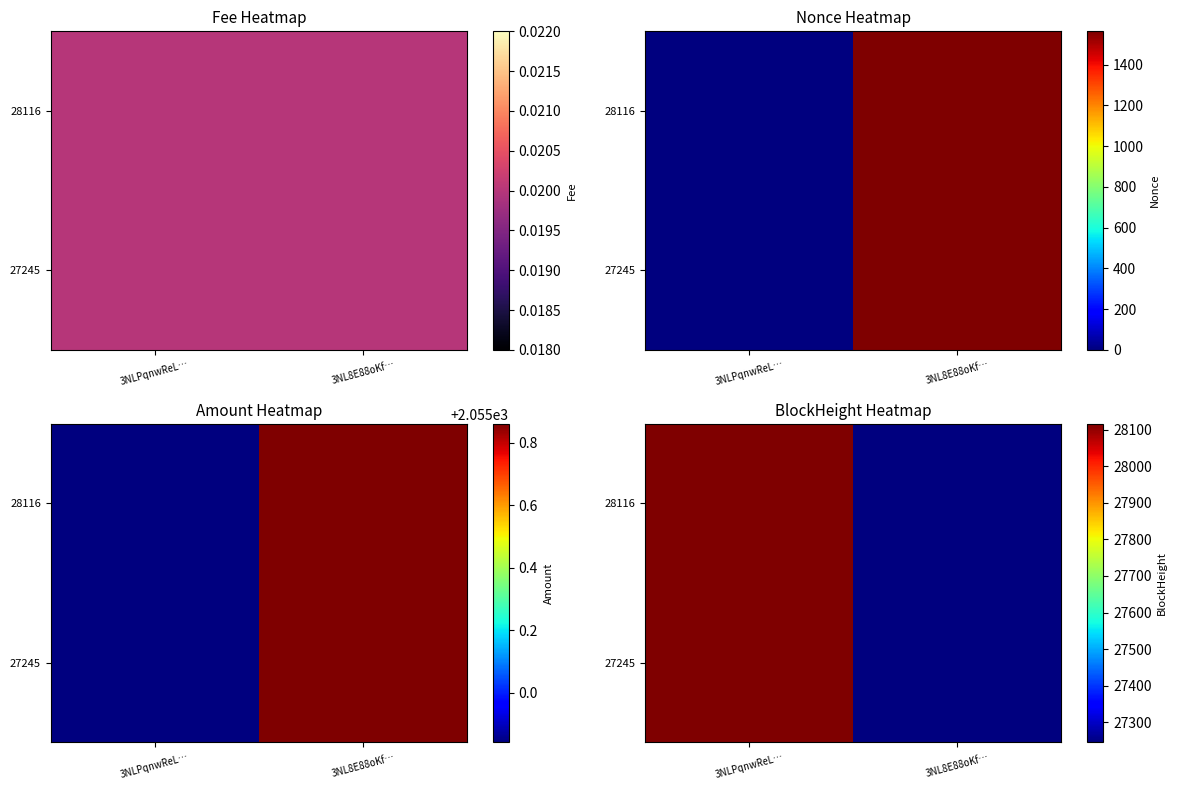

True or false: 28116 has a value of 48789 at 3NLPqnwReL….

False